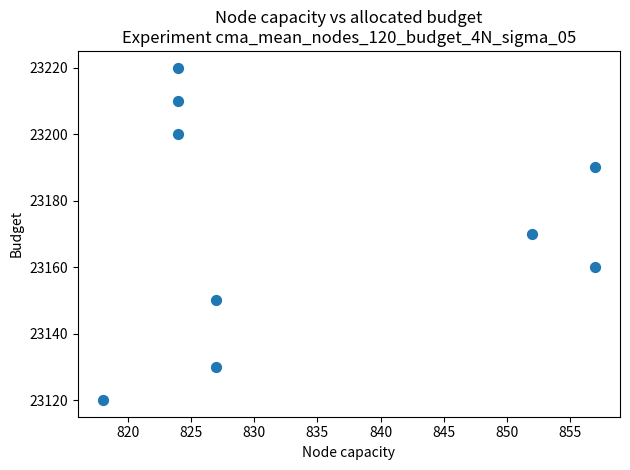

What is the range of X values (max minus min)?

39